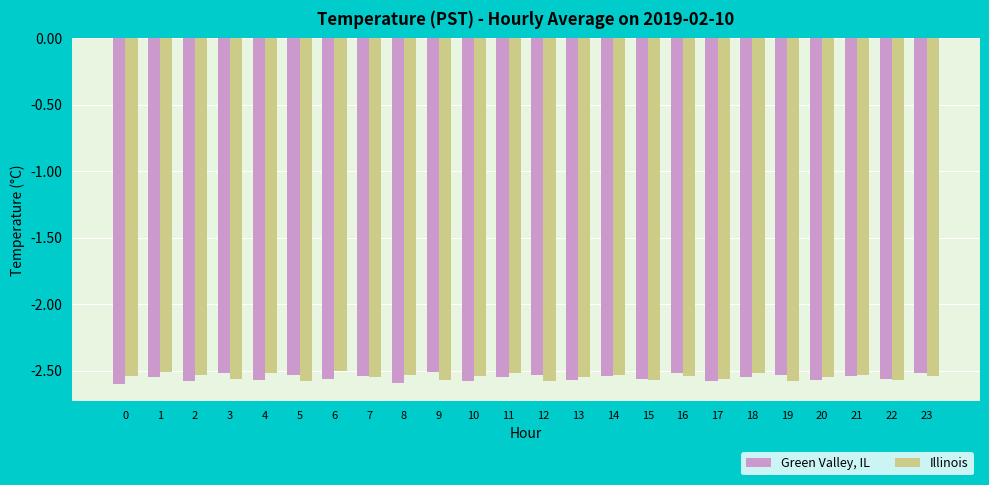

True or false: Green Valley, IL has a value of -1.5 at 6.

False